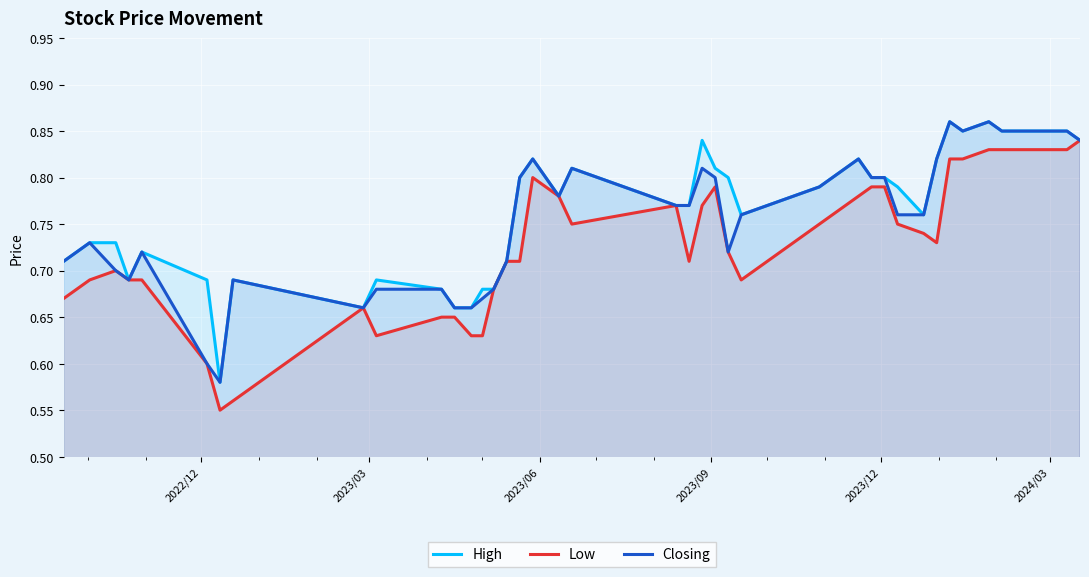

What is the difference between the maximum and minimum values in the Low series?

0.3